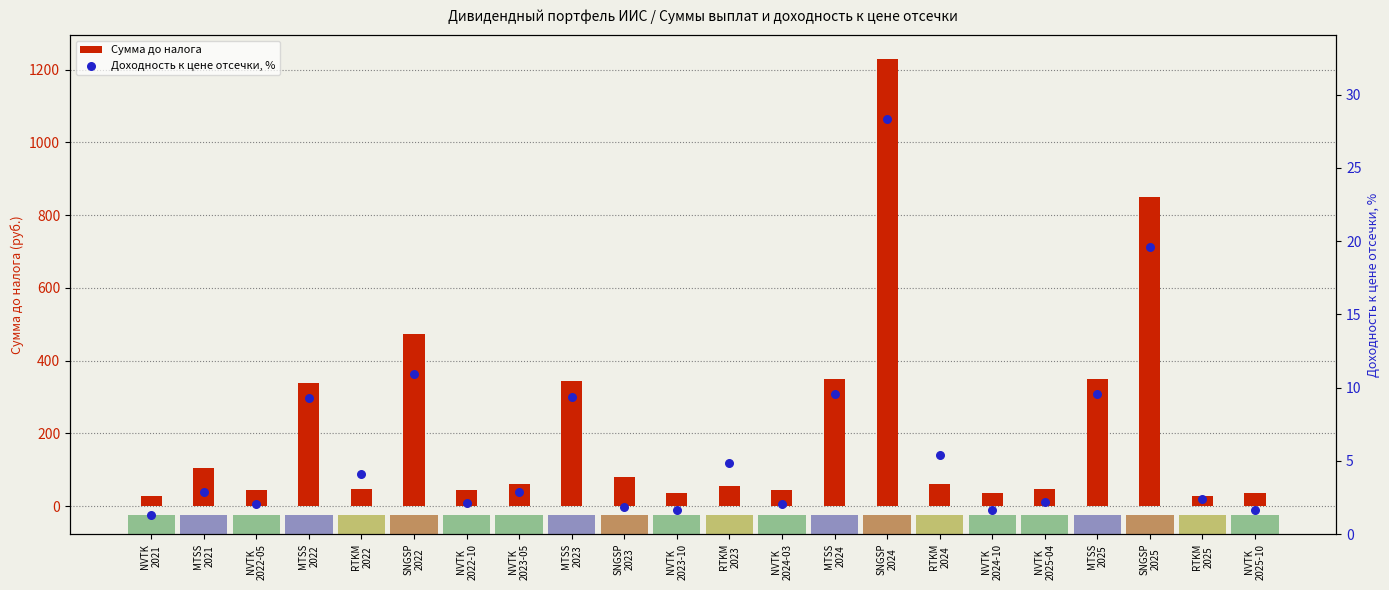

Which series has the widest spread of Y values?

Сумма до налога